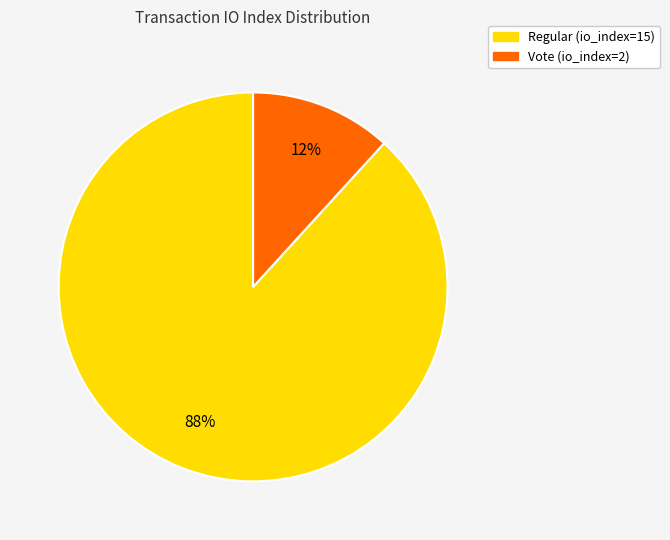

Which slice is the largest?

Regular (io_index=15)